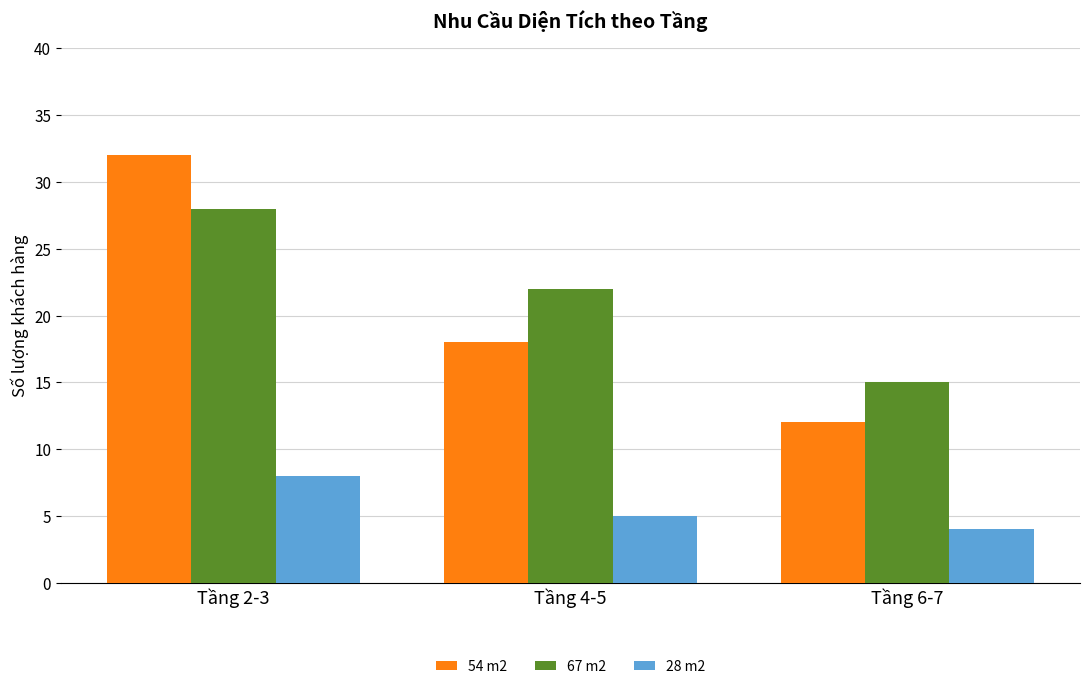

Which series has the largest range (max minus min)?

54 m2